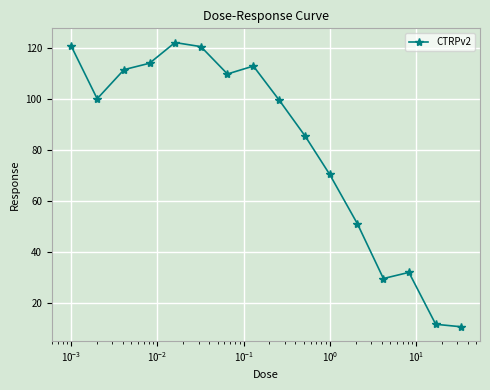

What is the minimum value shown in the chart?

10.8